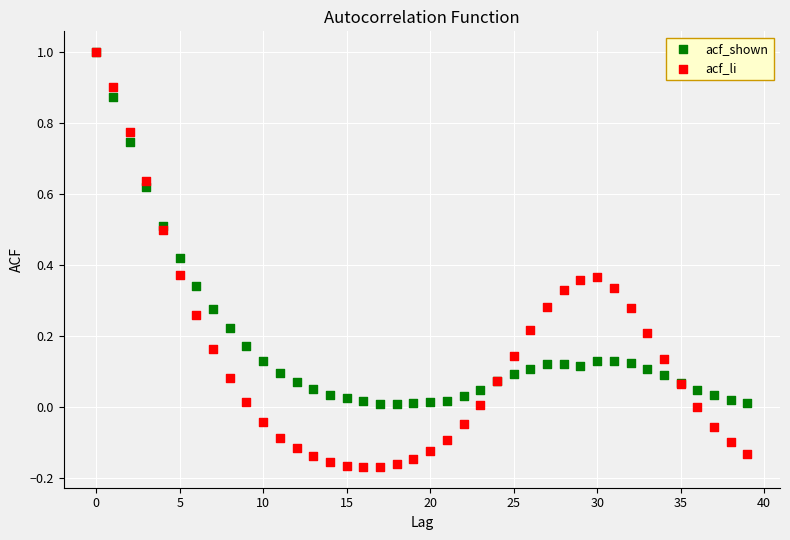

Which series reaches the minimum Y coordinate?

acf_li